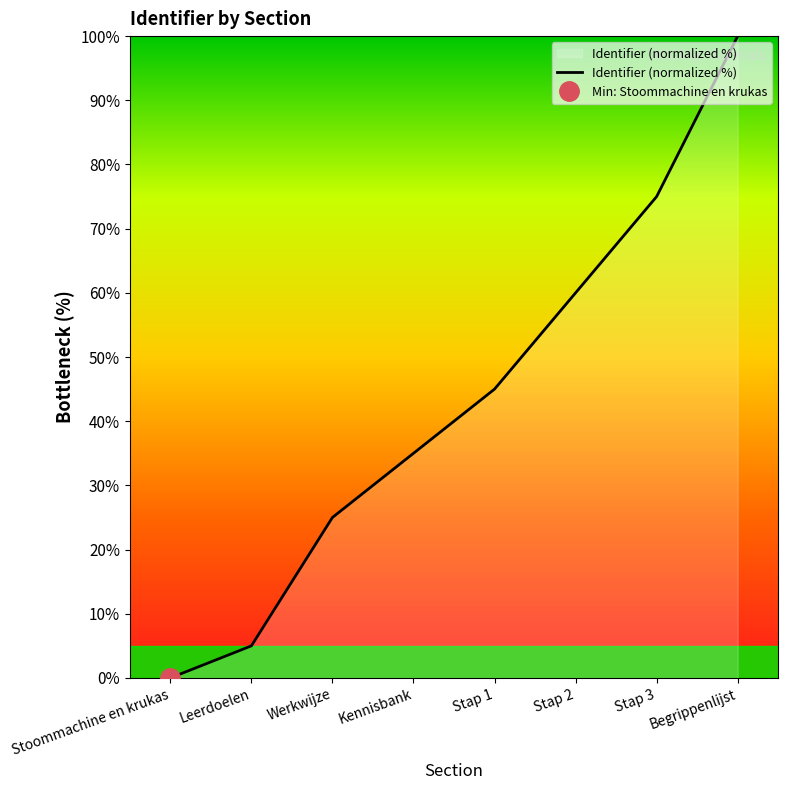

What is the change in value from Kennisbank to Stap 2?

+25